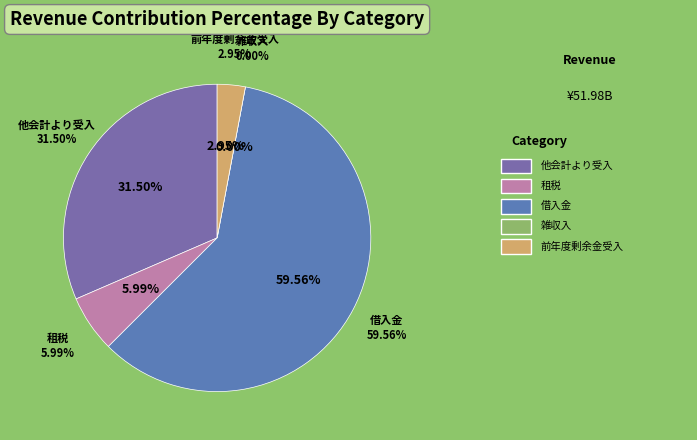

What is the change in value from 他会計より受入 to 借入金?

+14587848948